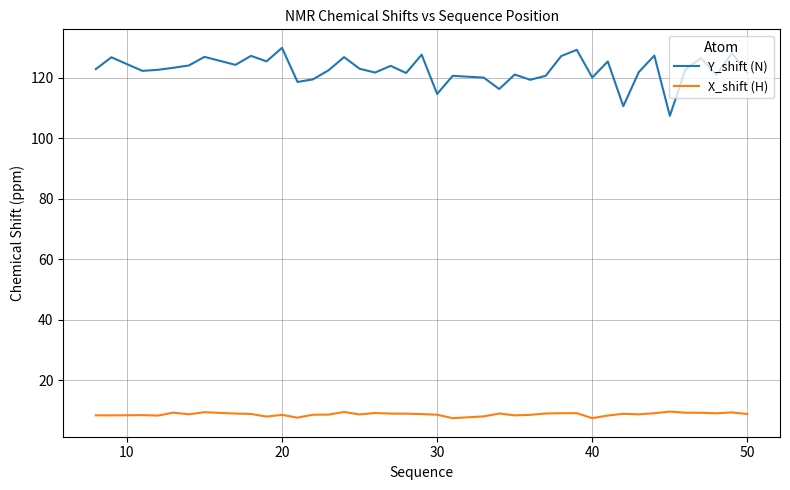

What is the difference between the maximum and minimum values in the X_shift (H) series?

2.2